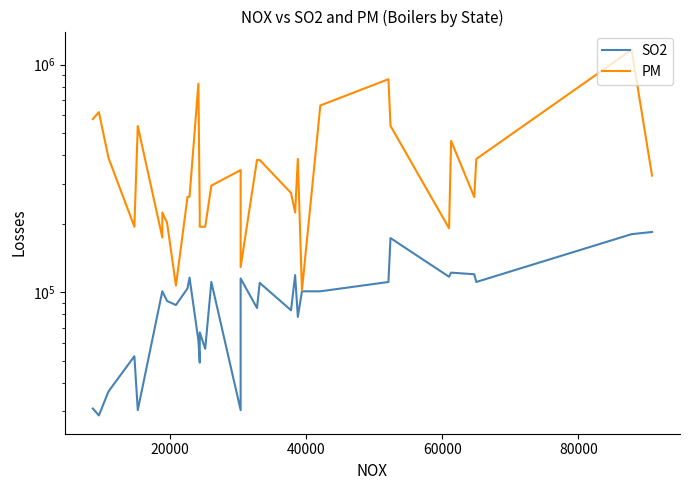

At how many categories does at least one series exceed 775870?

3